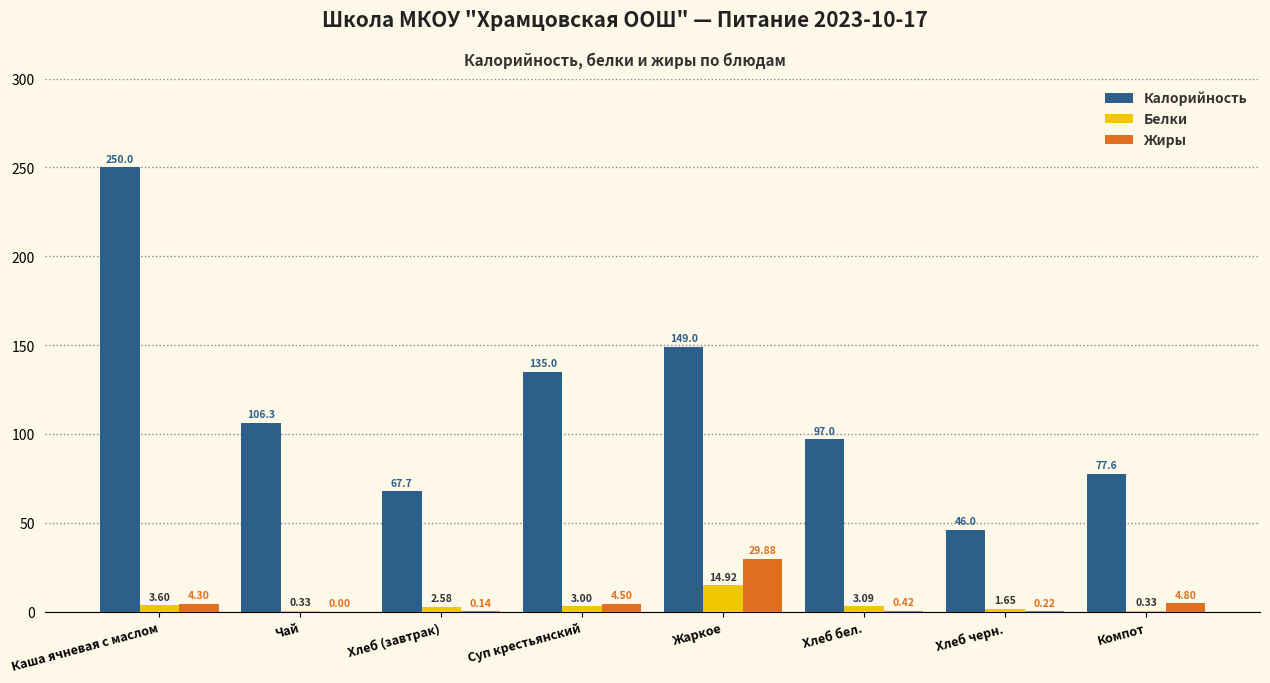

What is the sum of the Жиры values at Каша ячневая с маслом and Суп крестьянский?

8.8